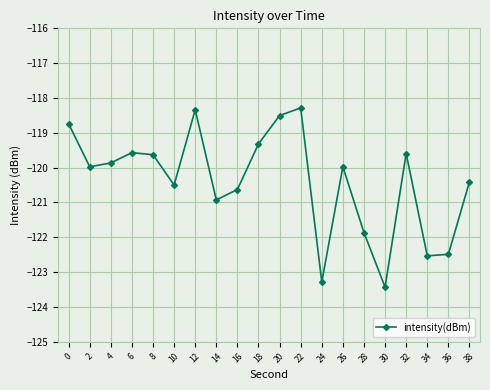

What is the minimum value shown in the chart?

-123.4